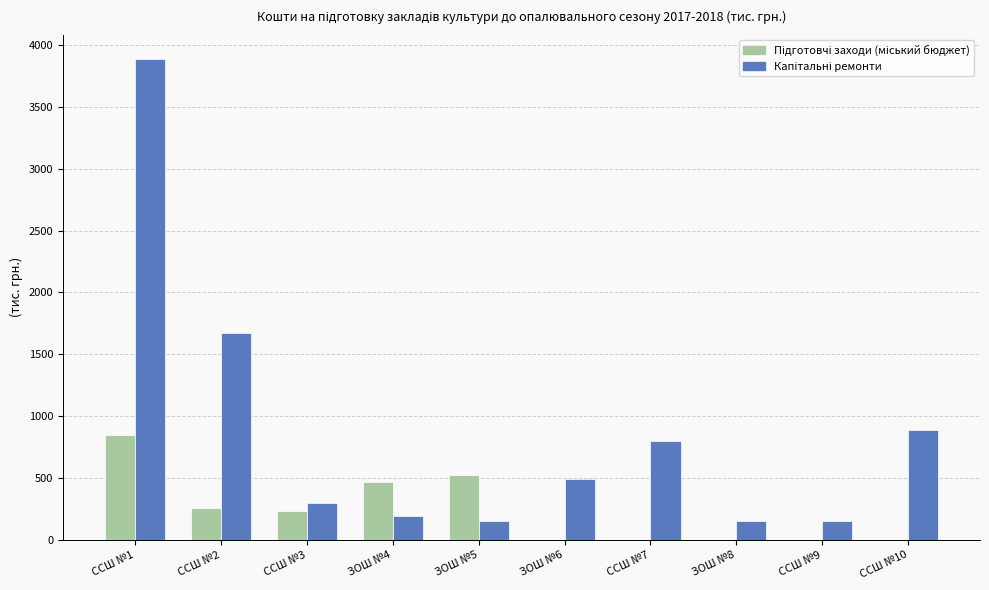

What is the greatest value displayed?

3886.9